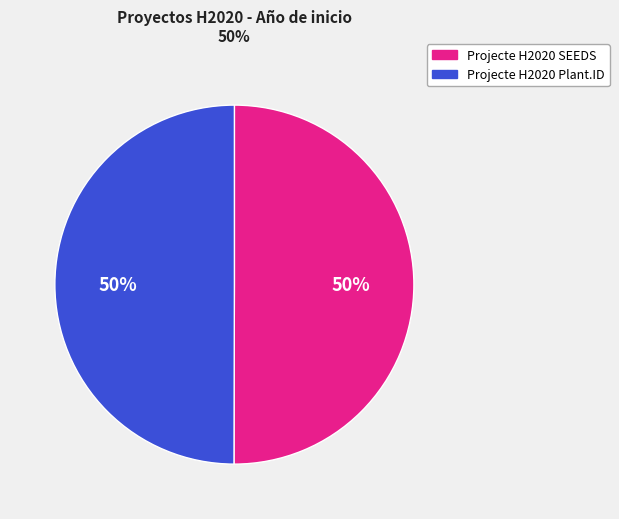

Approximately how many times larger is the value at Projecte H2020 SEEDS compared to Projecte H2020 Plant.ID?

1.0